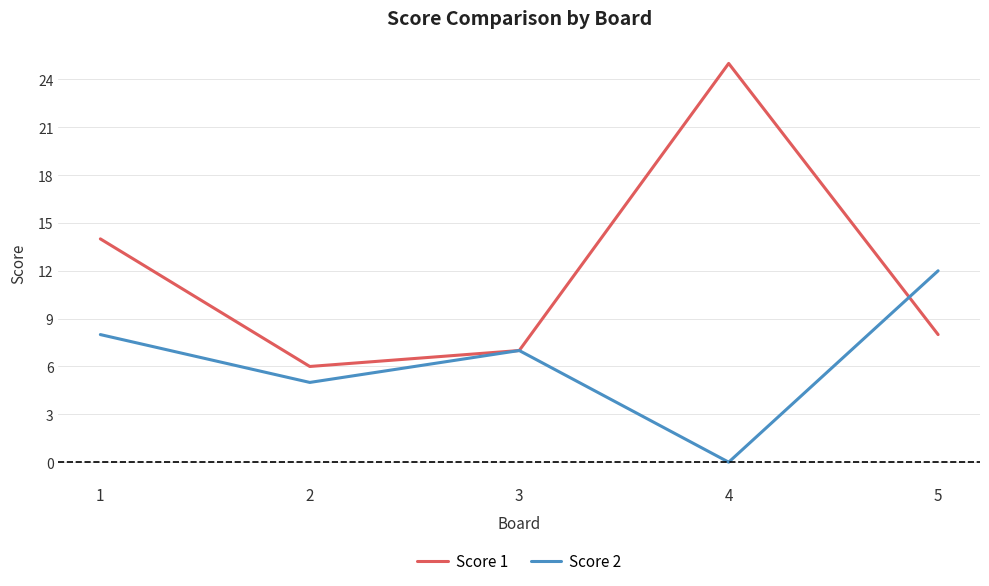

List the series in order of their peak value, lowest first.

Score 2, Score 1